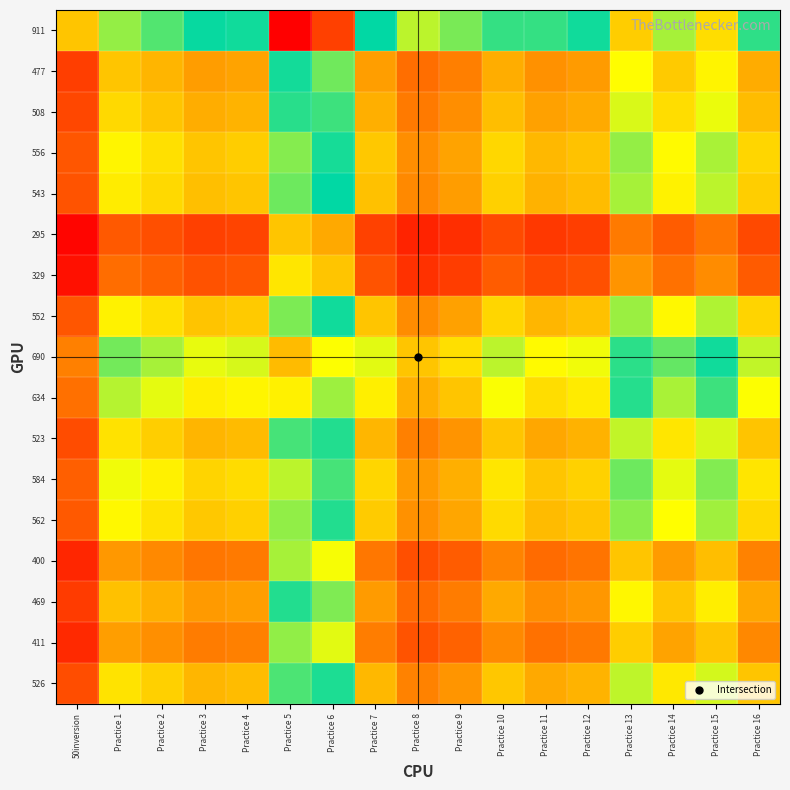

What is the total value across all series at Practice 3?

16.1